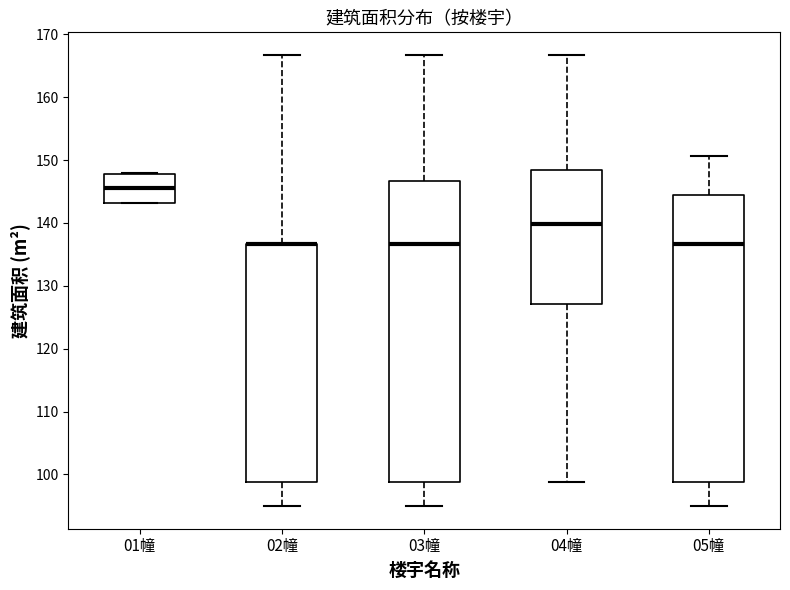

Reading left to right, transcribe this box plot: for each box, give where its median line is, the range the box spans, and where its two whiskers end, as read against the y-axis. The values are not printed on the chart, so give them approximately, as read against the axis.

01幢: median 145, box 143 to 148, whiskers 143 to 148
02幢: median 137 (drawn on the box's upper edge), box 99 to 137, whiskers 95 to 167
03幢: median 137, box 99 to 147, whiskers 95 to 167
04幢: median 140, box 127 to 148, whiskers 99 to 167
05幢: median 137, box 99 to 144, whiskers 95 to 151